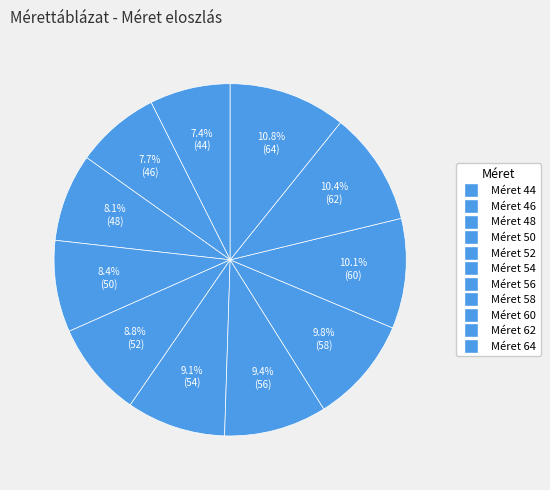

Count the number of slices in the pie.

11